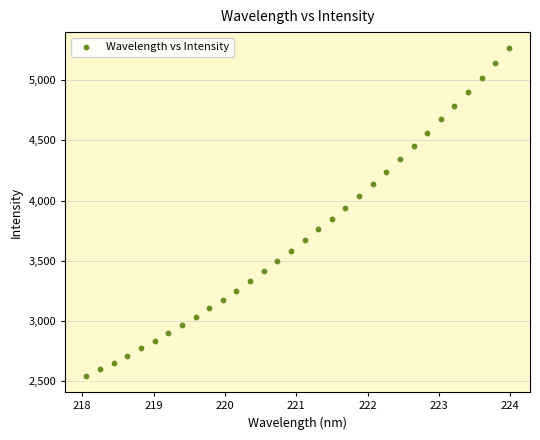

What is the range of Y values (max minus min)?

2714.9